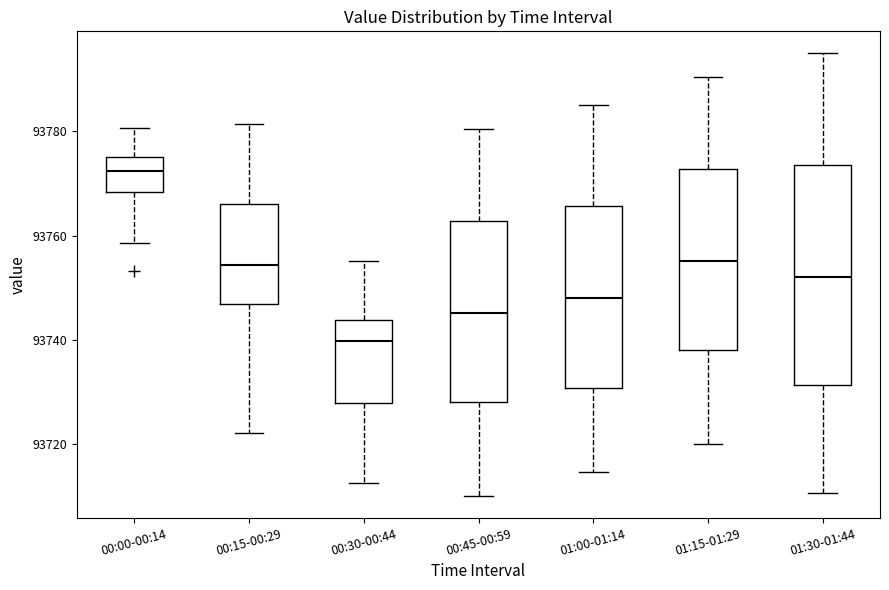

Reading left to right, transcribe this box plot: for each box, give where its median line is, the range the box spans, and where its two whiskers end, as read against the y-axis. The values are not printed on the chart, so give them approximately, as read against the axis.

00:00-00:14: median 93772, box 93768 to 93776, whiskers 93758 to 93780
00:15-00:29: median 93754, box 93746 to 93766, whiskers 93722 to 93782
00:30-00:44: median 93740, box 93728 to 93744, whiskers 93712 to 93756
00:45-00:59: median 93746, box 93728 to 93762, whiskers 93710 to 93780
01:00-01:14: median 93748, box 93730 to 93766, whiskers 93714 to 93786
01:15-01:29: median 93756, box 93738 to 93772, whiskers 93720 to 93790
01:30-01:44: median 93752, box 93732 to 93774, whiskers 93710 to 93796